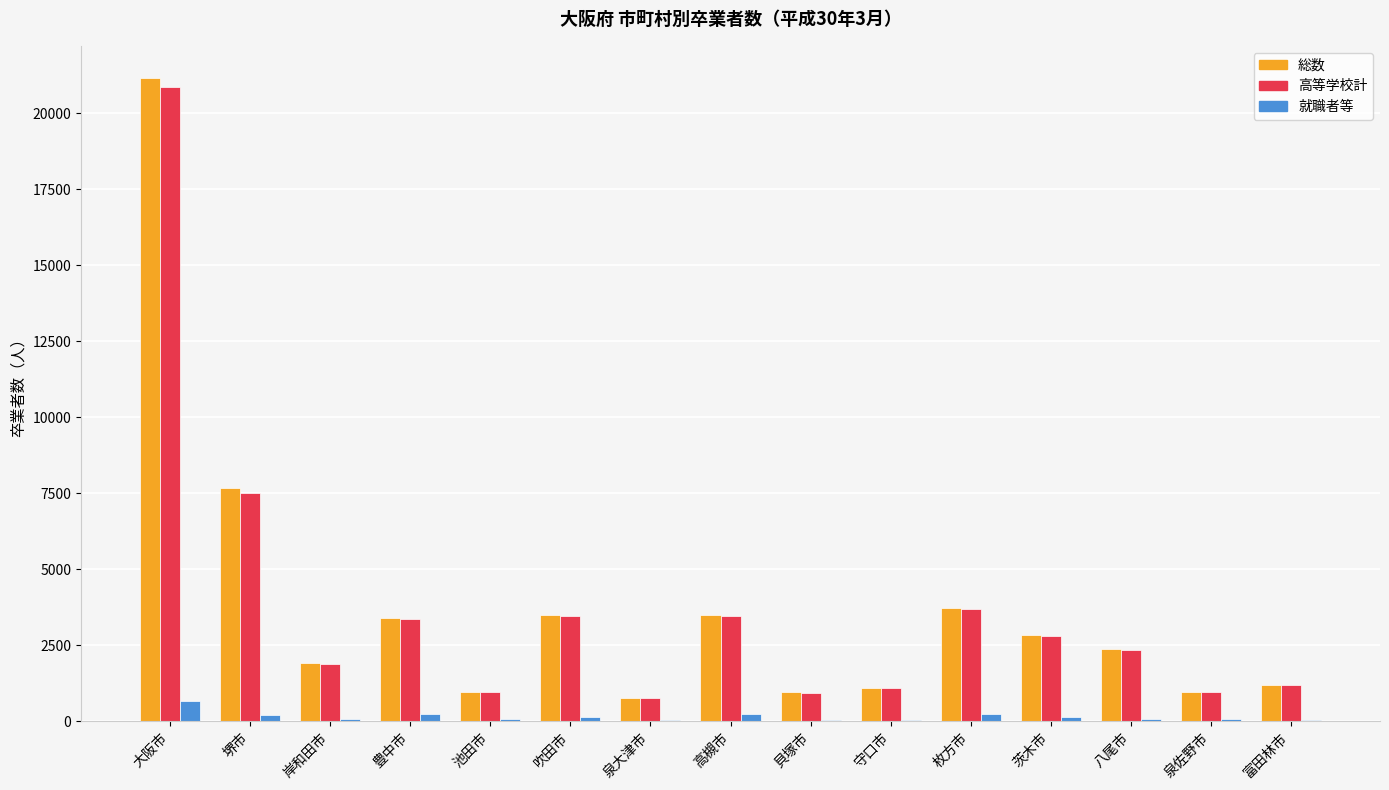

Are the bars horizontal?

No